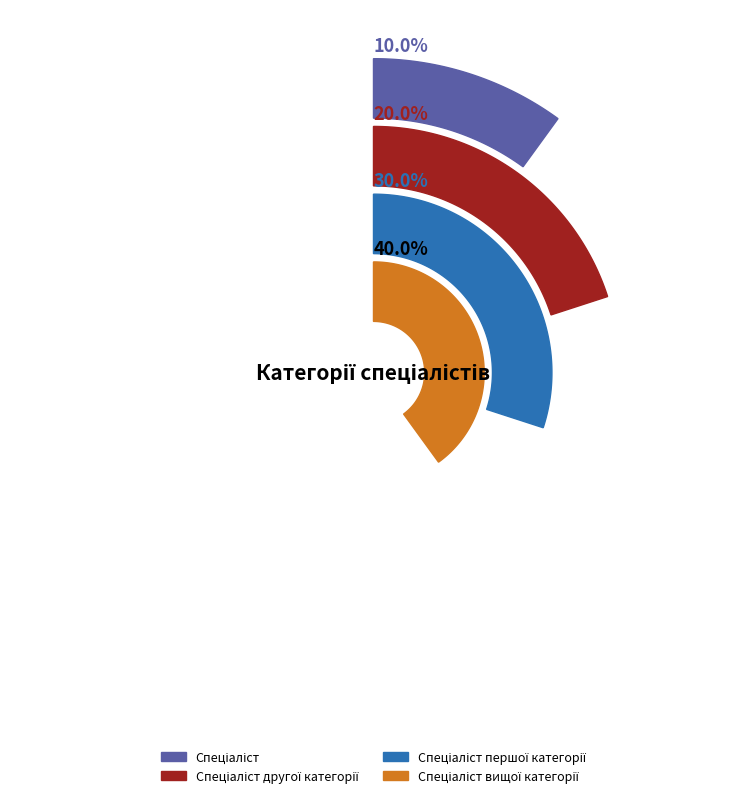

To the nearest percent, what is the difference between the Спеціаліст and Спеціаліст вищої категорії slice percentages?

30%